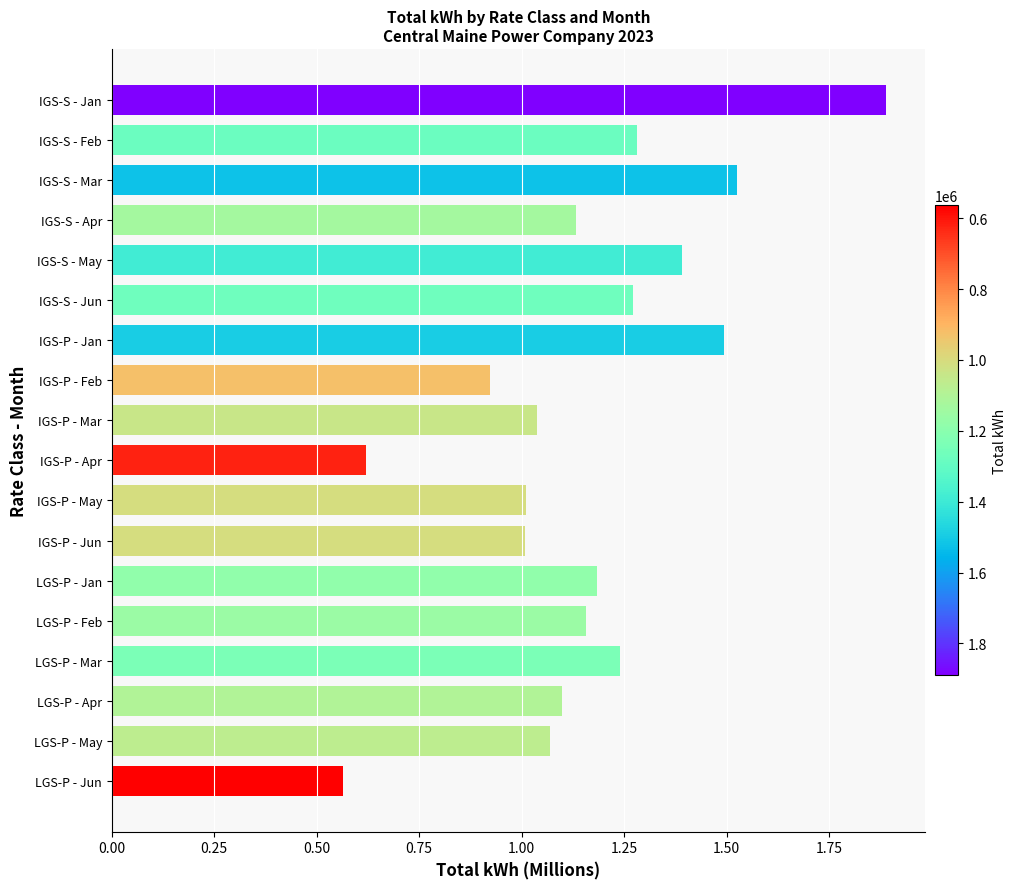

What is the label of the 7th bar from the bottom?

IGS-P - Jun